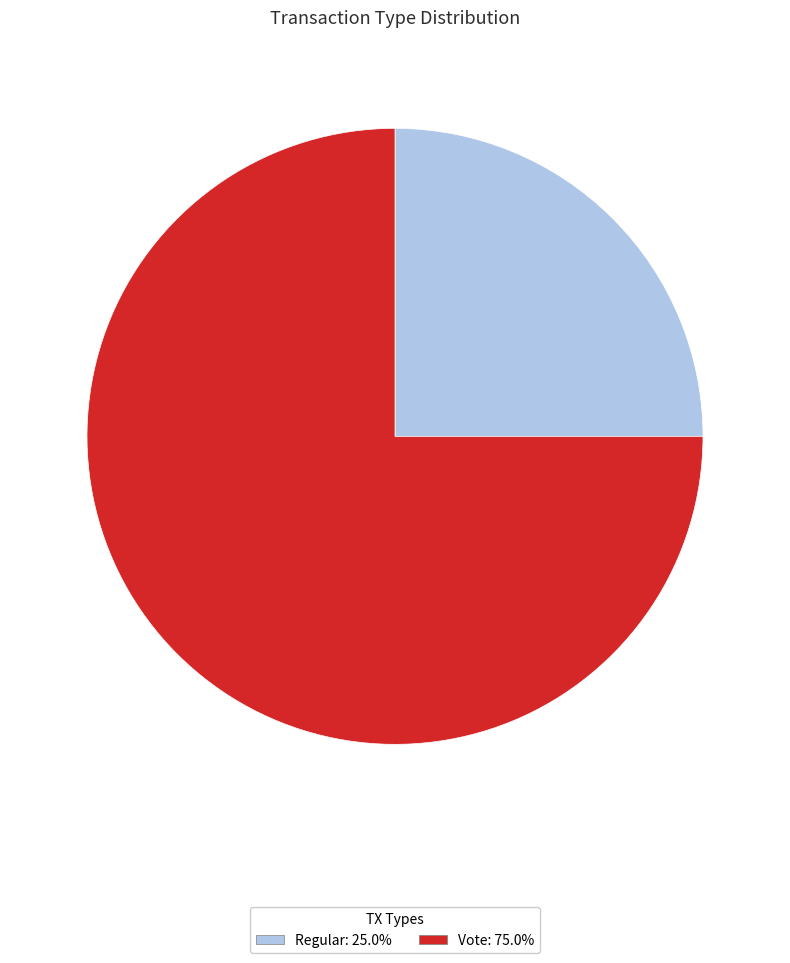

Is the sum of Regular: 25.0% and Vote: 75.0% greater than half?

Yes